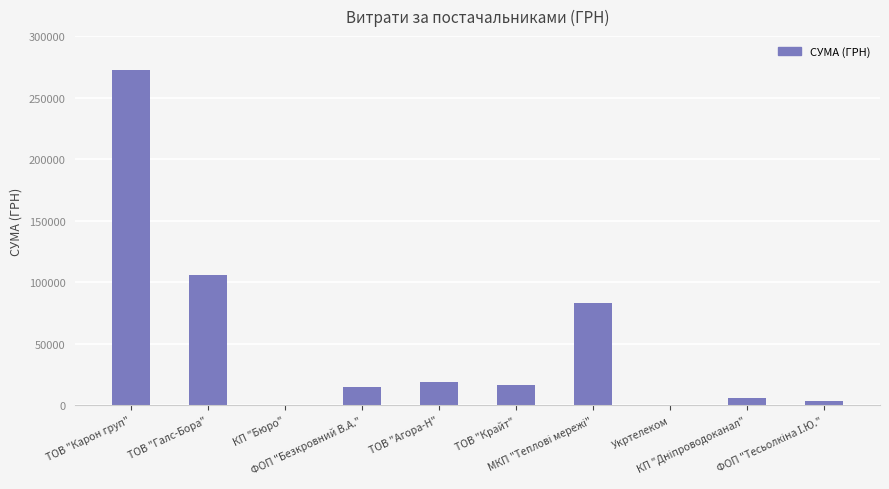

What is the greatest value displayed?

272422.2